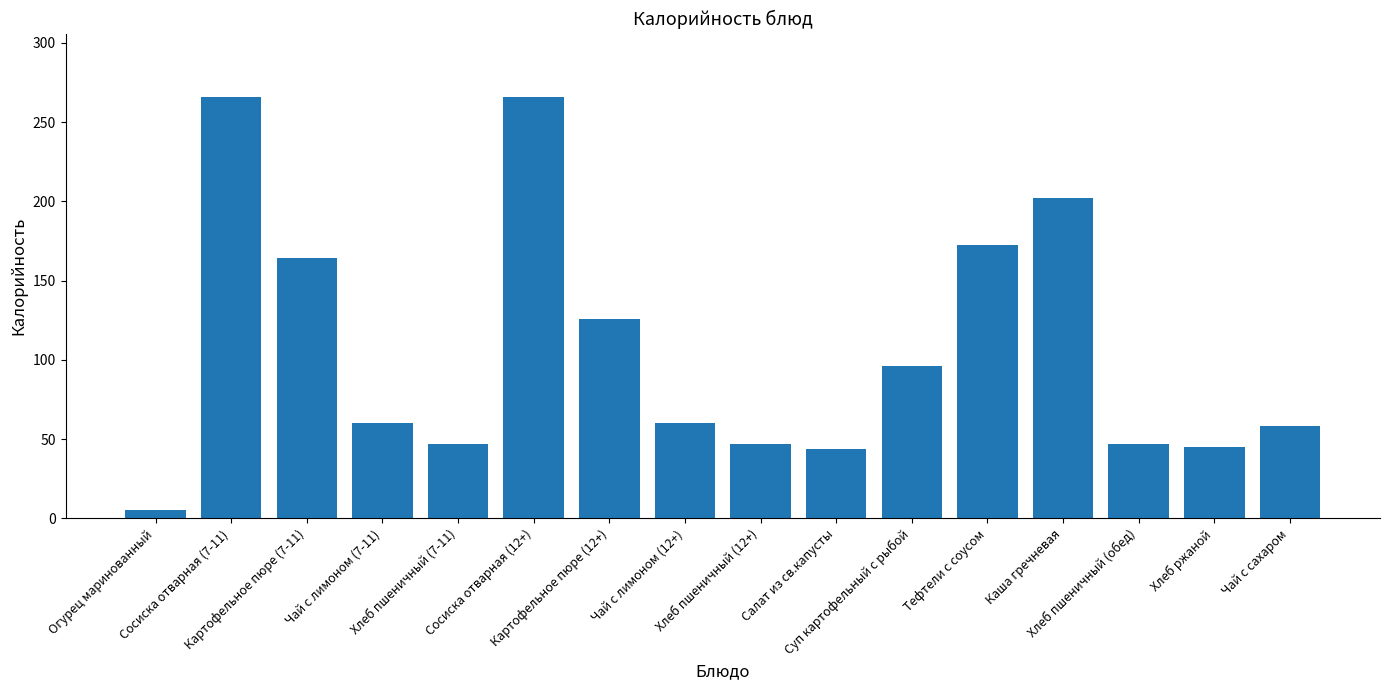

What is the average value?

106.6